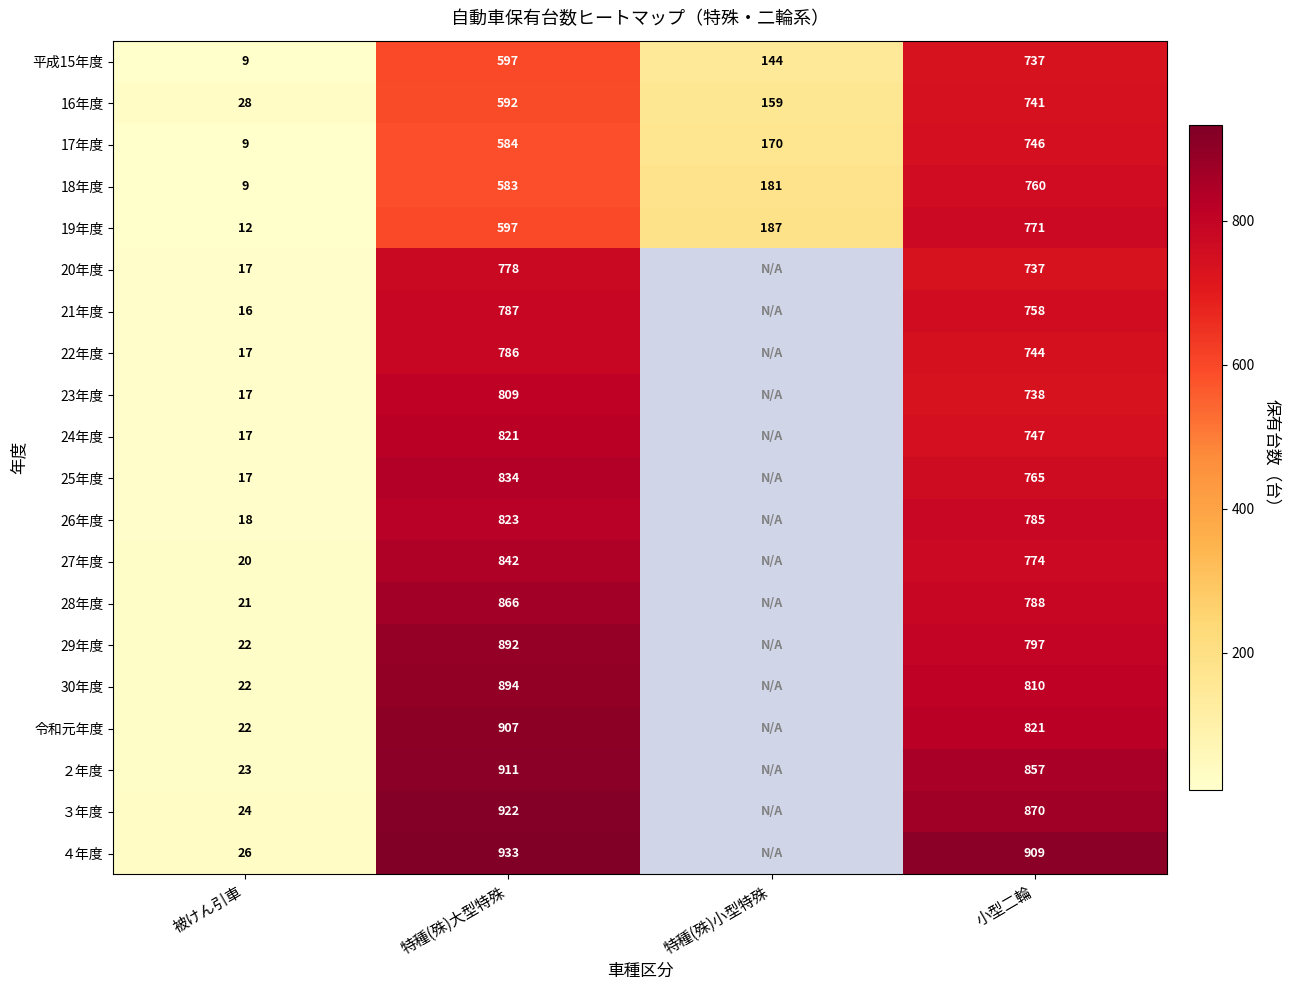

At which category is the sum across all series the highest?

特種(殊)大型特殊